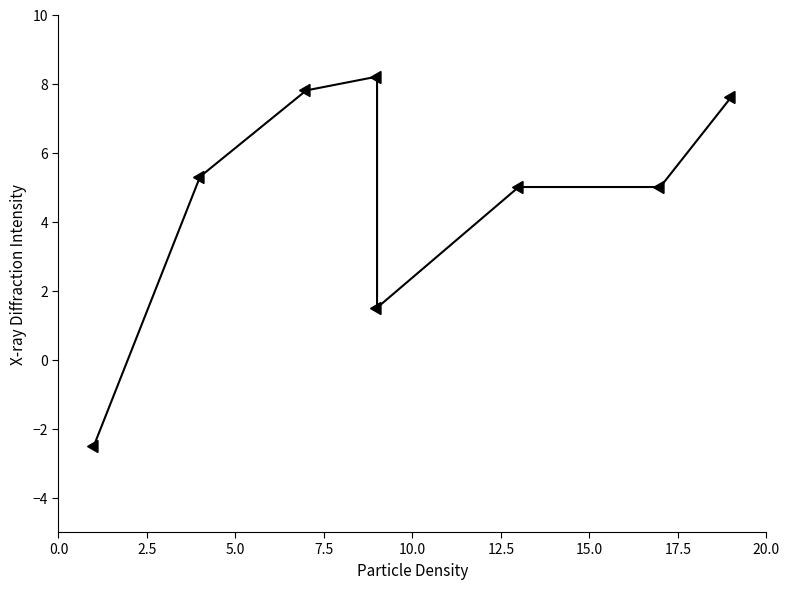

What is the change in value from 2.5 to 10.0?

-3.8